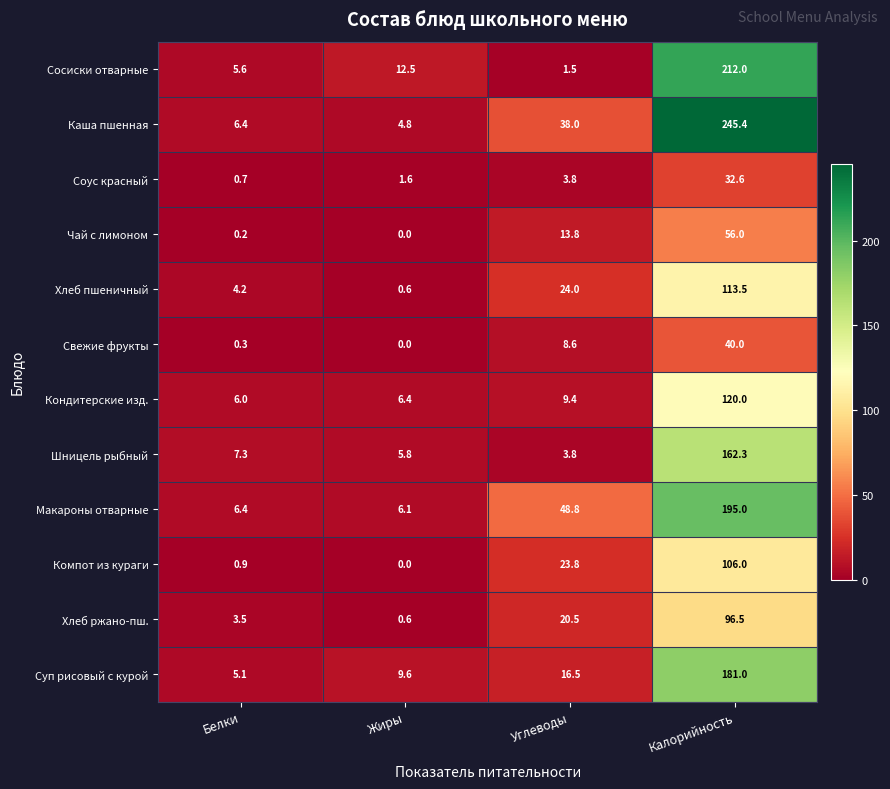

Between Жиры and Калорийность, which series saw the biggest shift?

Каша пшенная